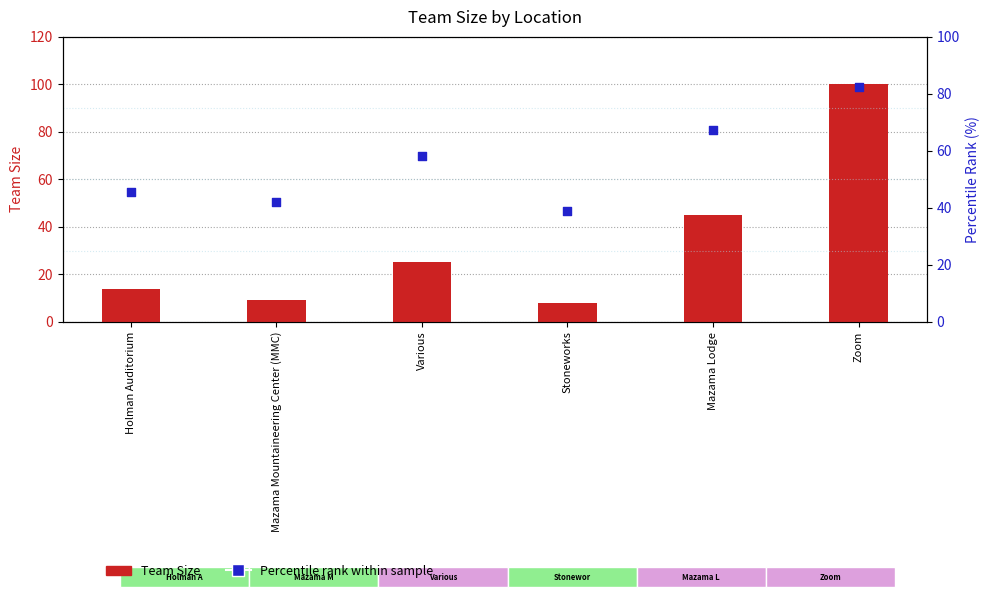

What is the total value across all series at Holman Auditorium?

59.5